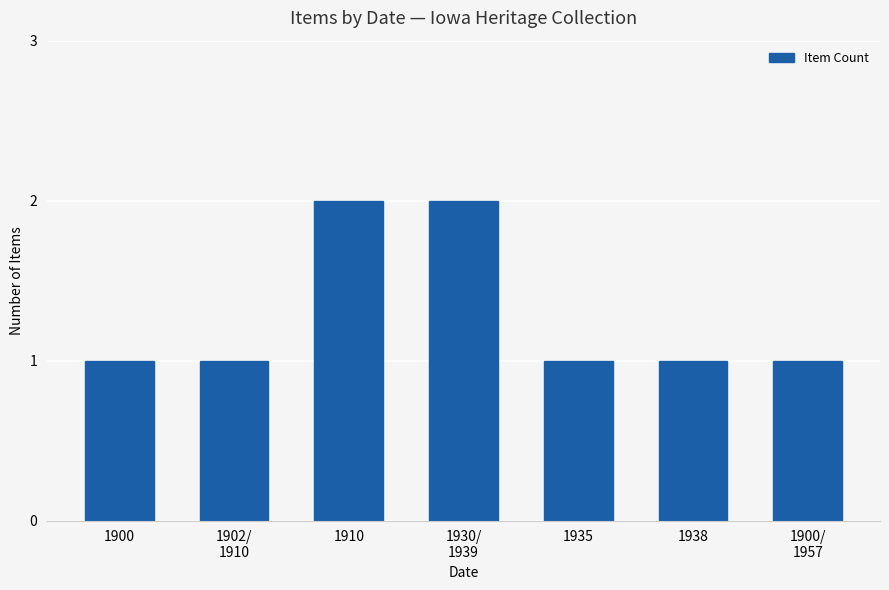

The value at 1938 is 1. True or false?

True